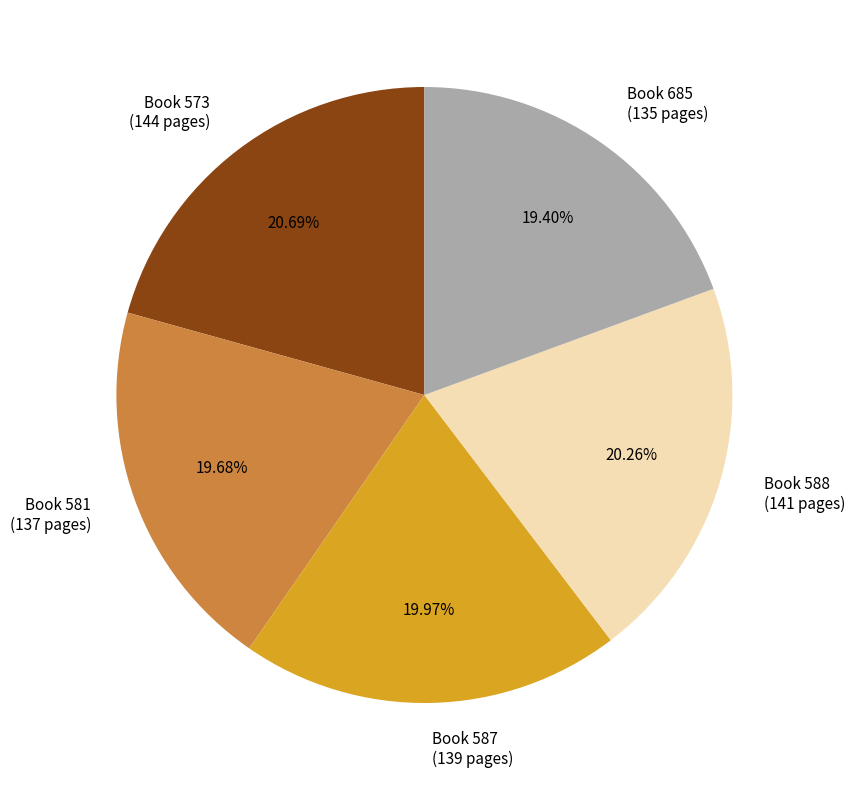

How many slices are in this pie chart?

5